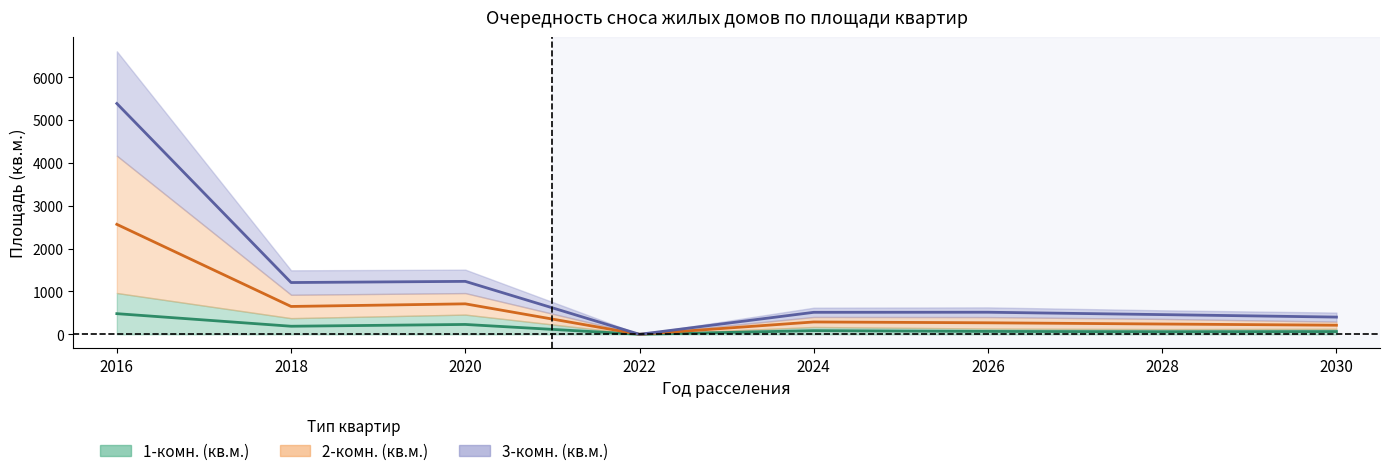

Is this an area chart (filled region under the line)?

No